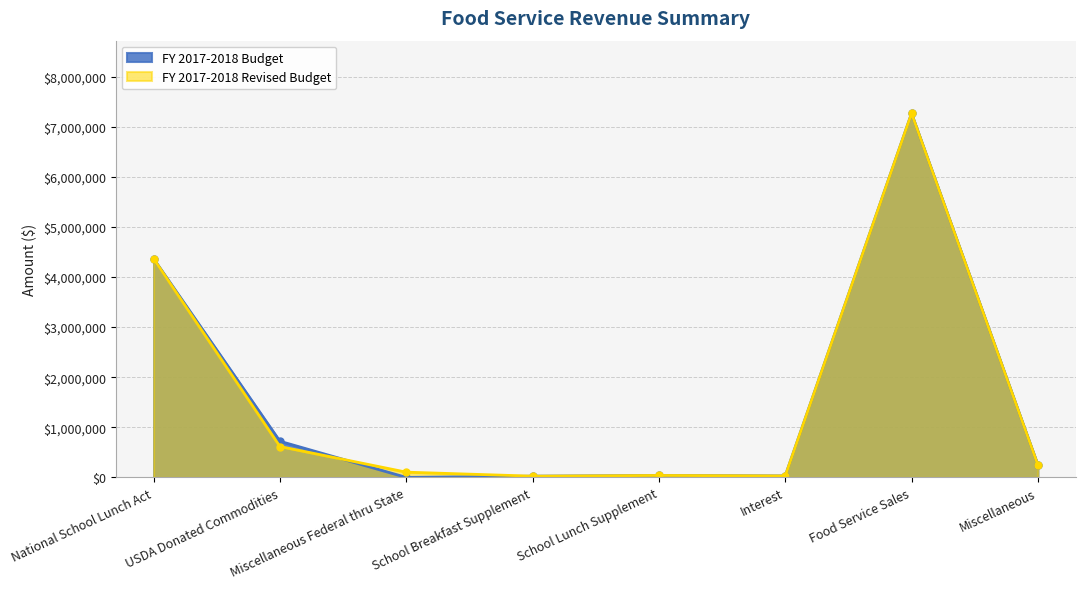

How many times do FY 2017-2018 Budget and FY 2017-2018 Revised Budget cross each other?

1